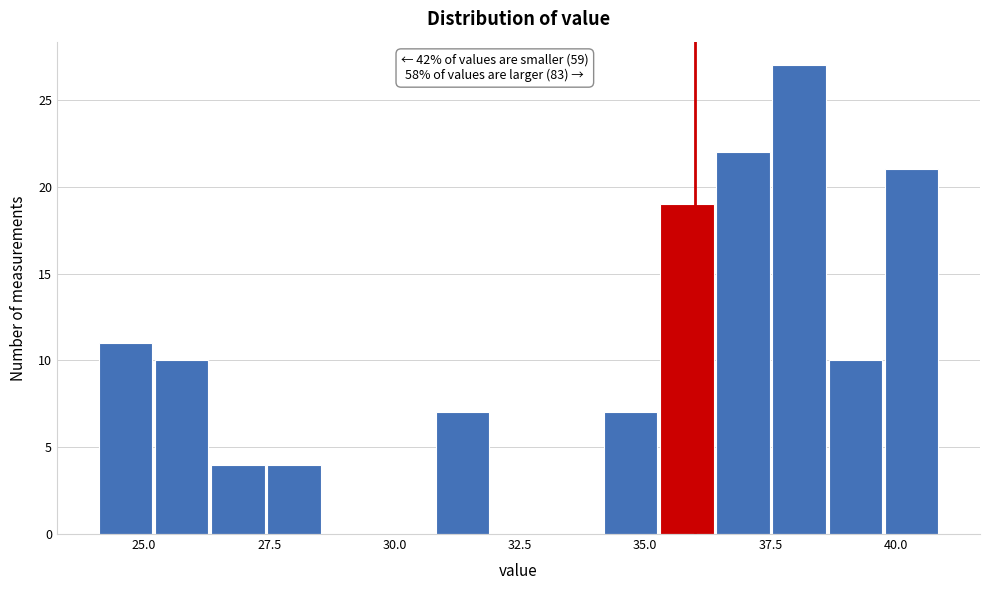

Read against the x-axis, roughly where is the centre of the tallest bar?

38.0